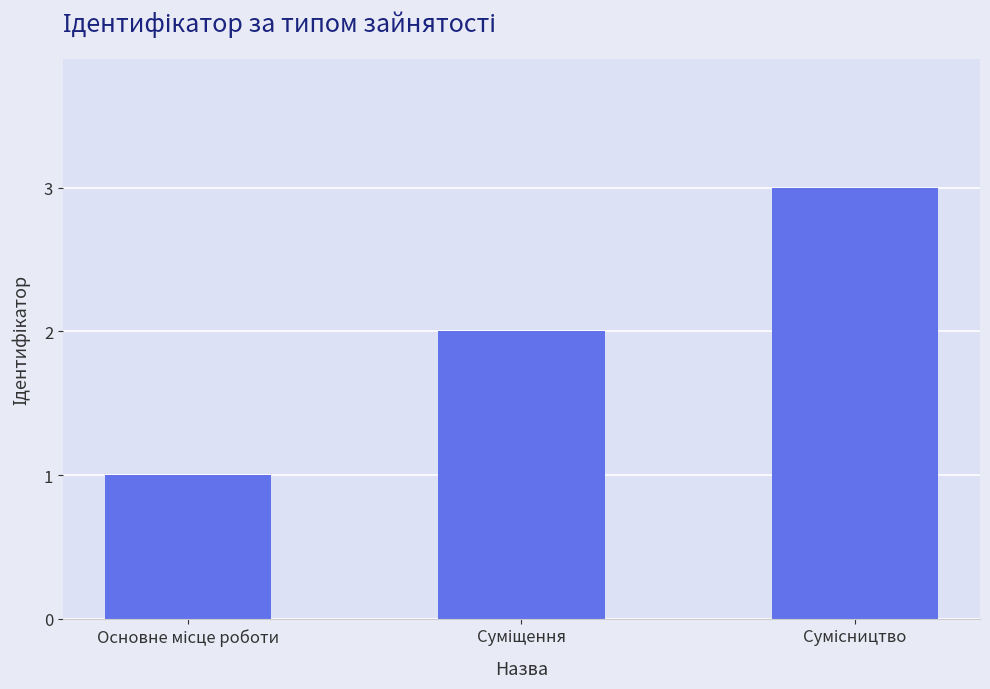

Count the values in the range 1 to 3.

3